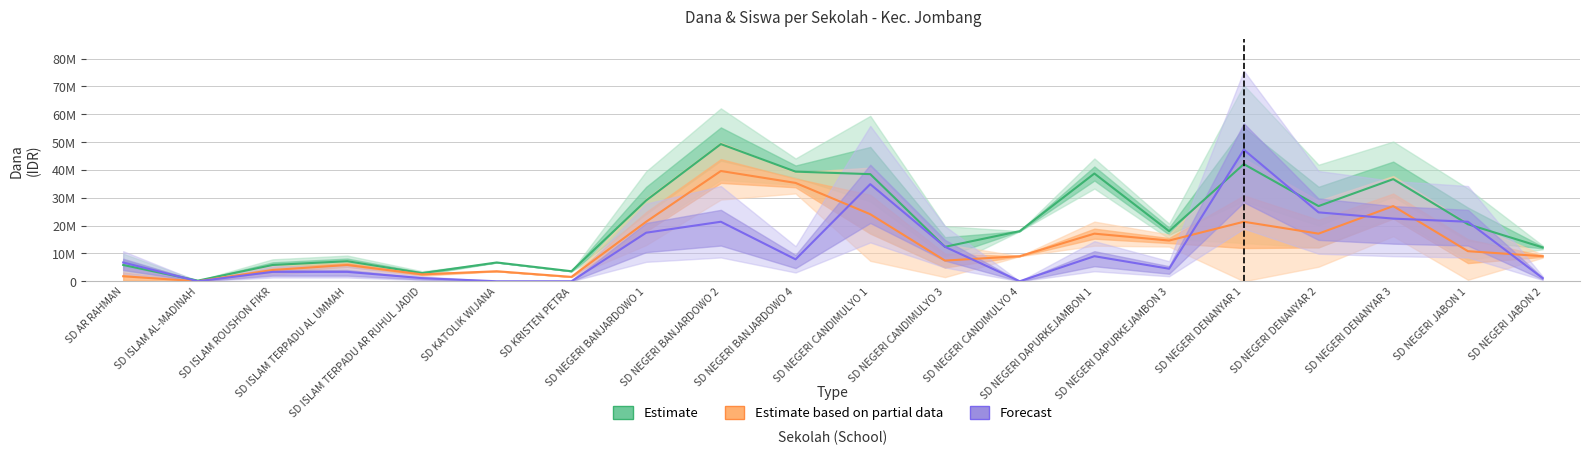

How many lines are shown in the chart?

3